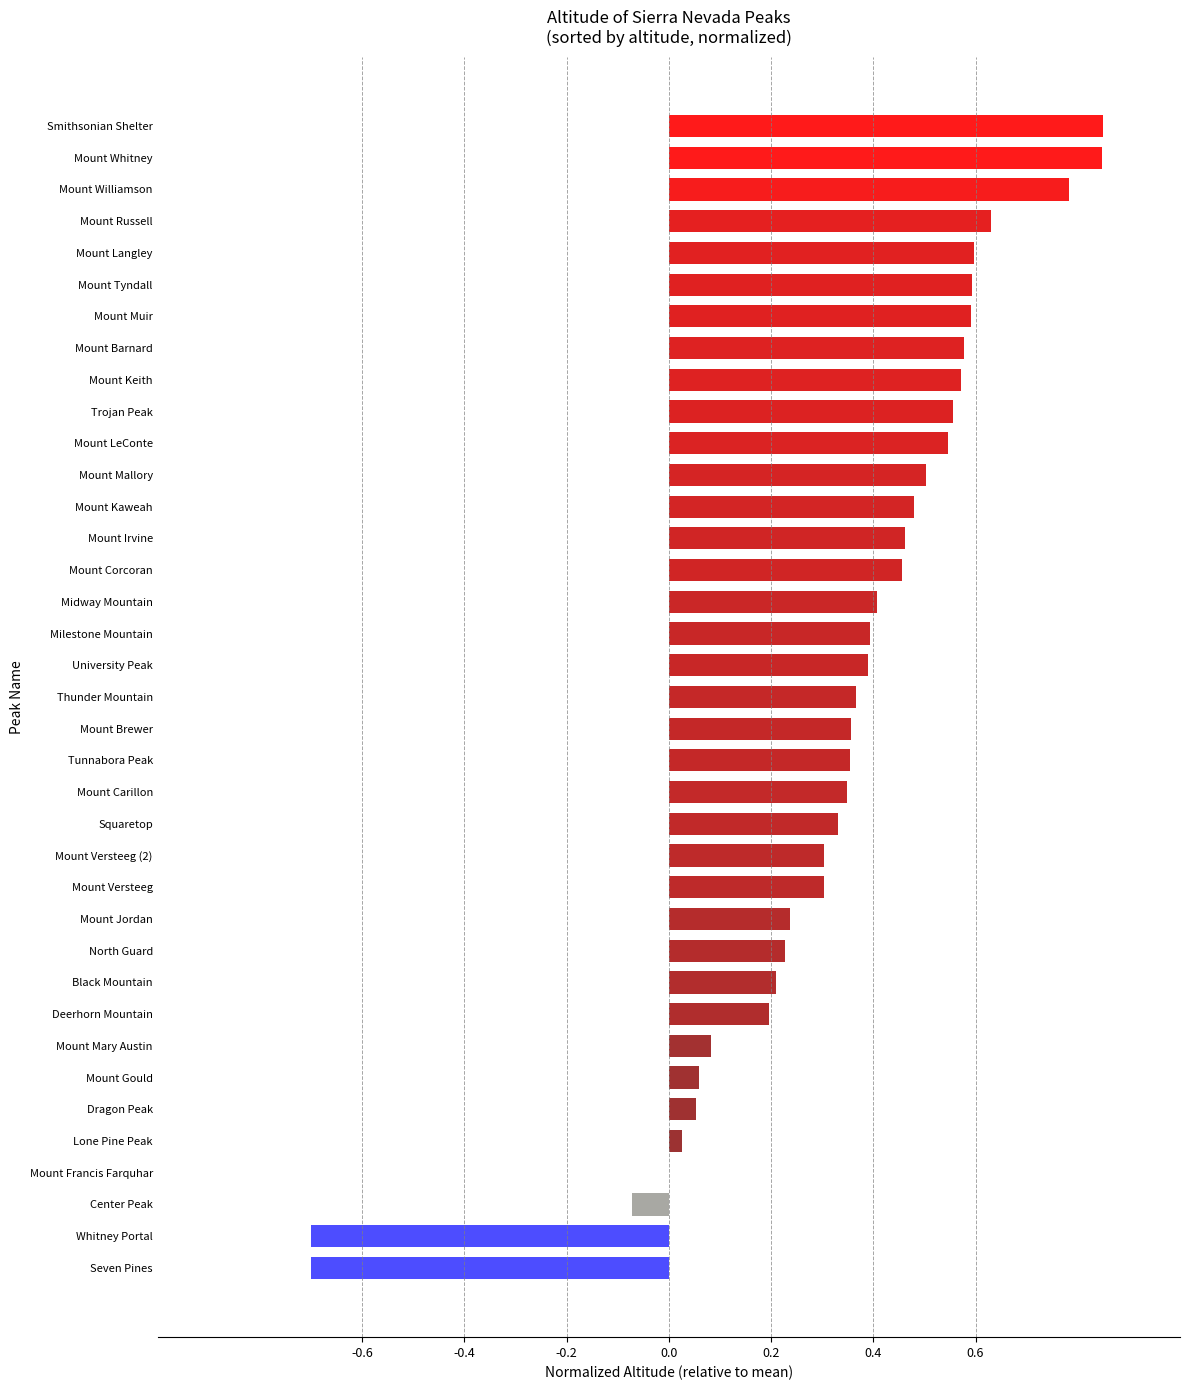

Between Mount Mallory and Mount Irvine, which is larger?

Mount Mallory